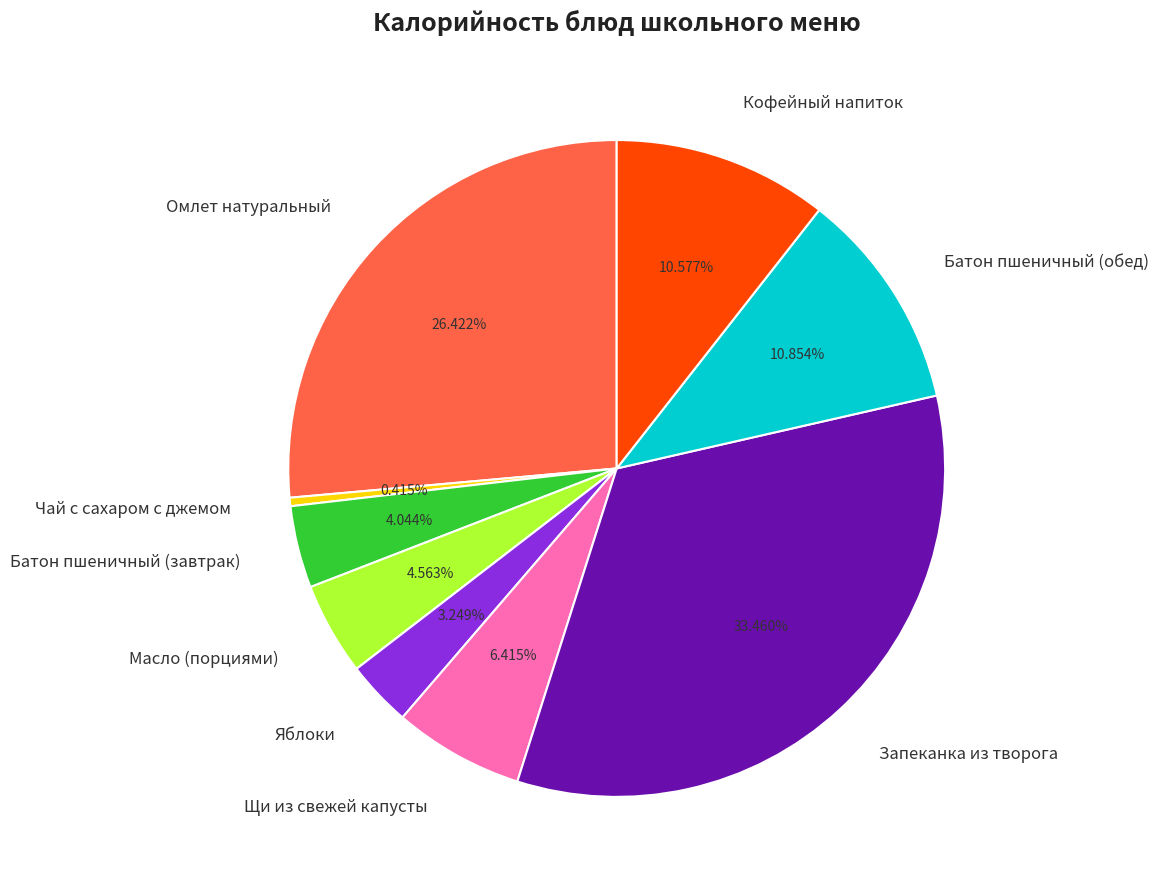

Which category has the smallest portion of the pie?

Чай с сахаром с джемом